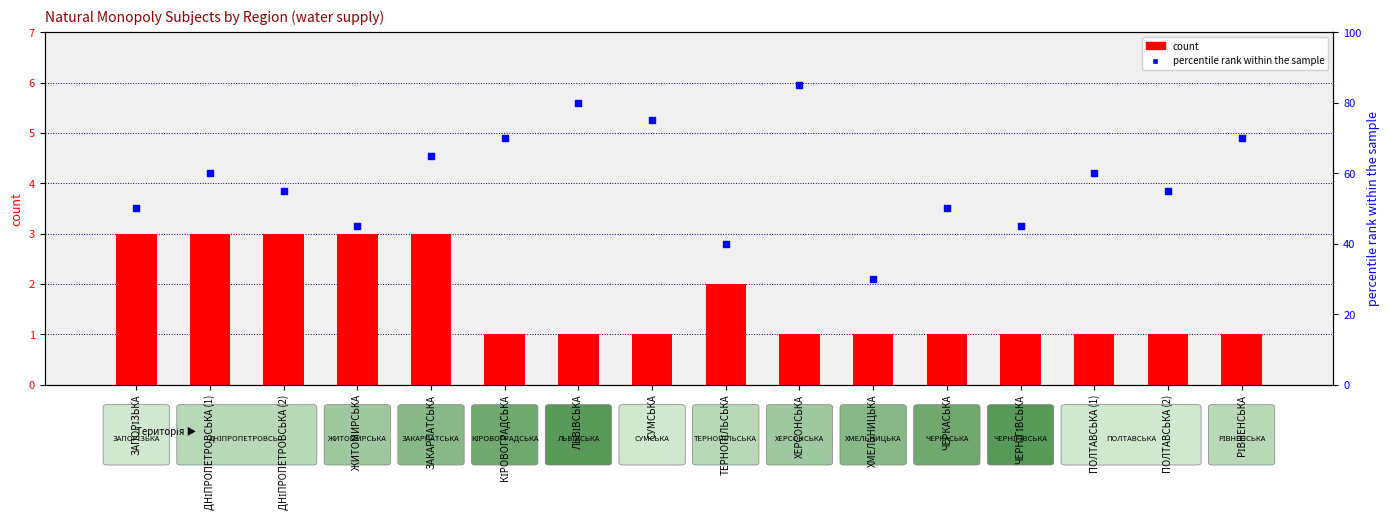

Is the value of percentile rank within the sample at ЛЬВІВСЬКА greater than the value of count at ХЕРСОНСЬКА?

Yes